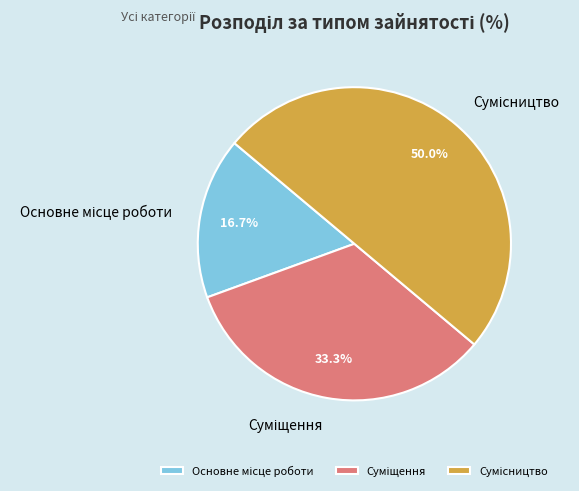

How many segments does this pie chart have?

3